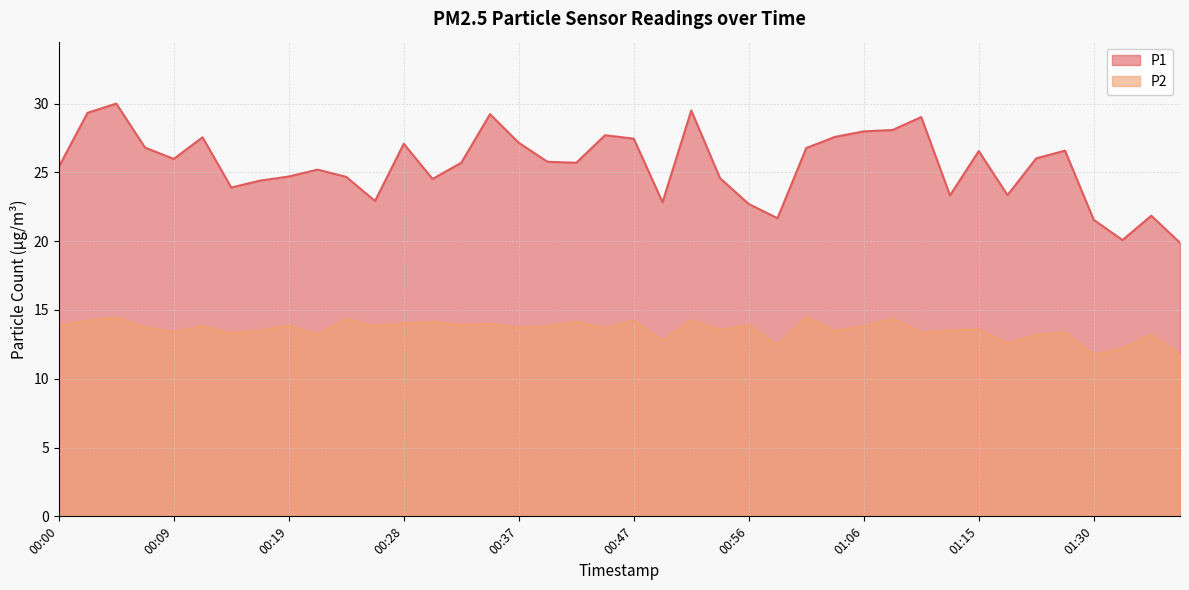

List the series in order of their peak value, highest first.

P1, P2